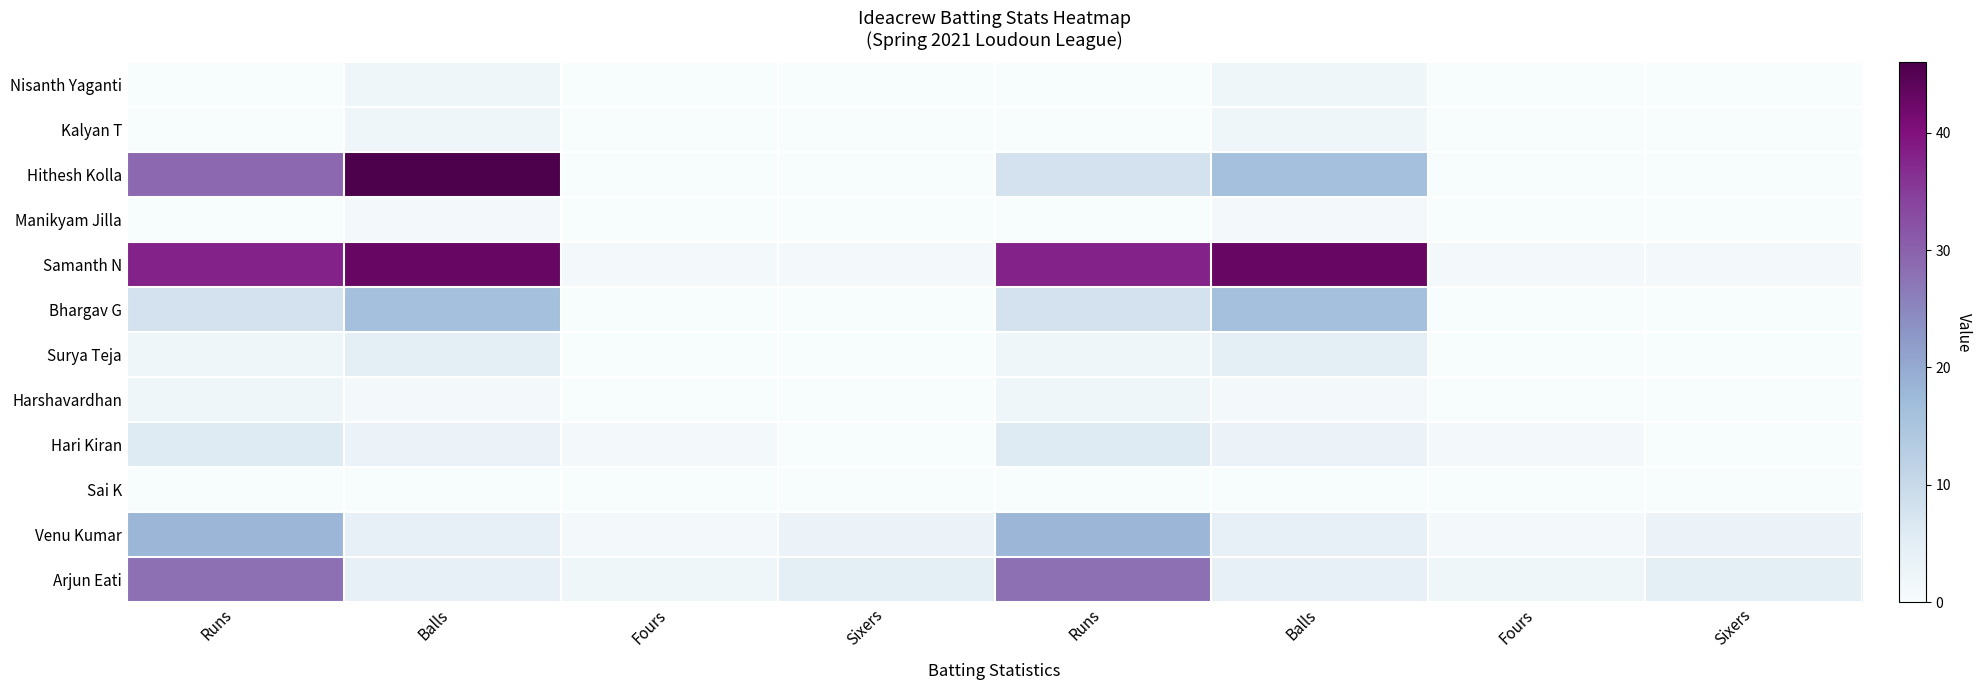

How many categories are shown in the chart?

8